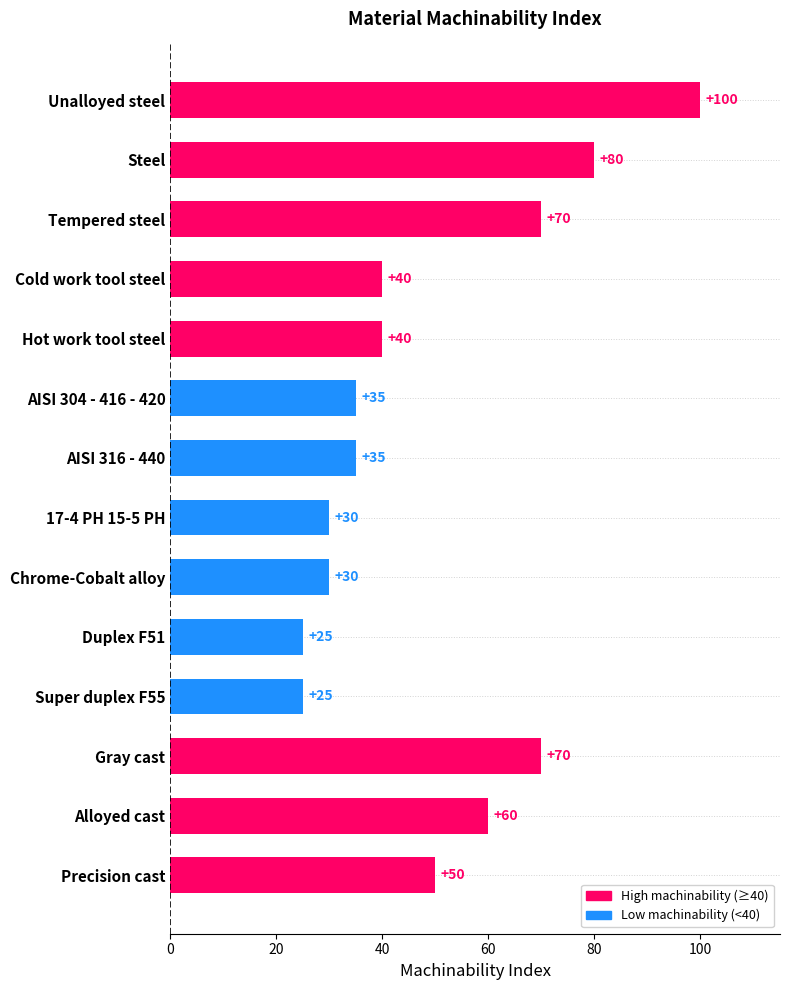

What is the value of the 10th bar from the top?

25